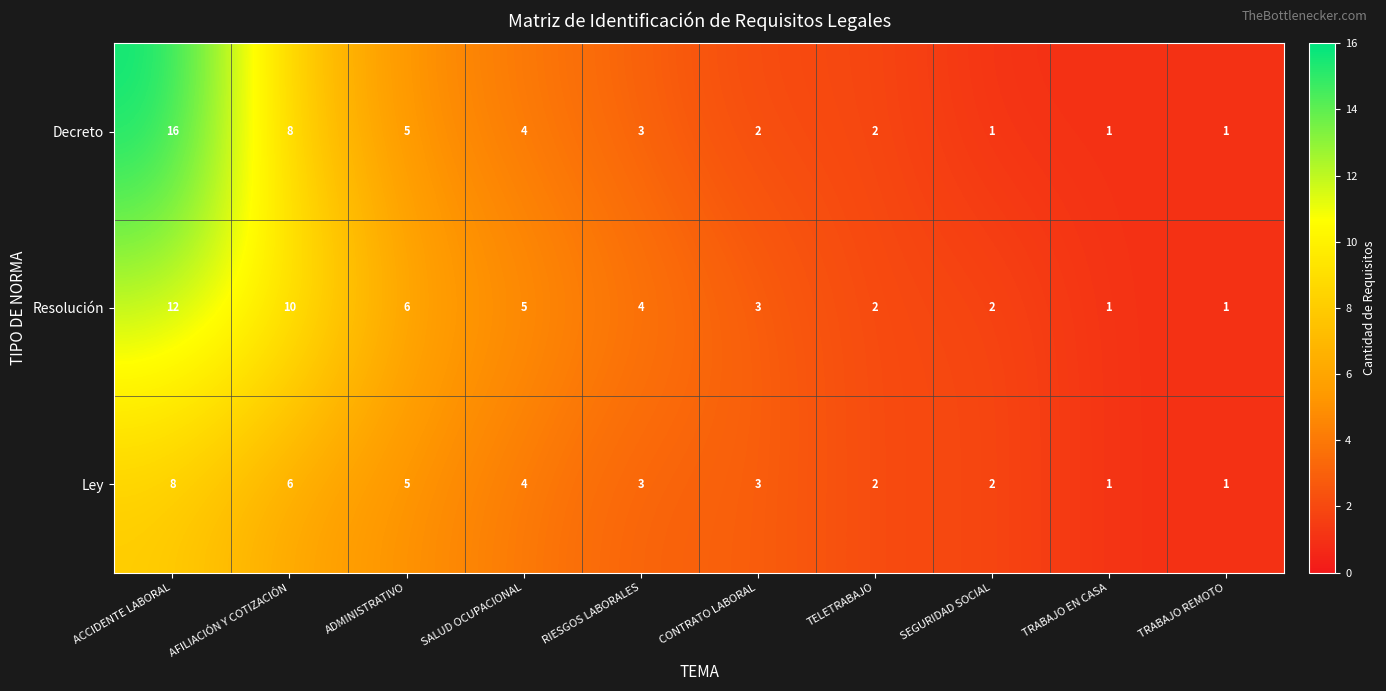

Rank the series by their maximum value, from lowest to highest.

Ley, Resolución, Decreto